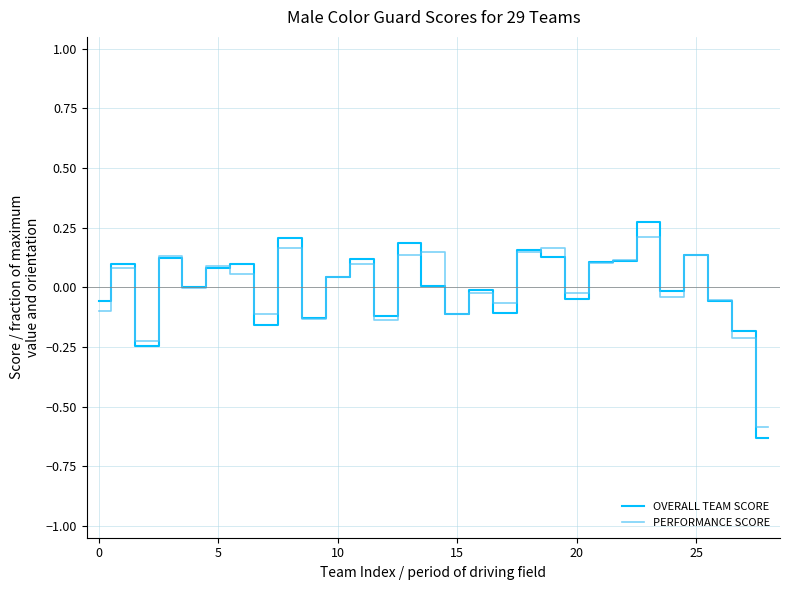

Which series has the widest spread of values?

OVERALL TEAM SCORE